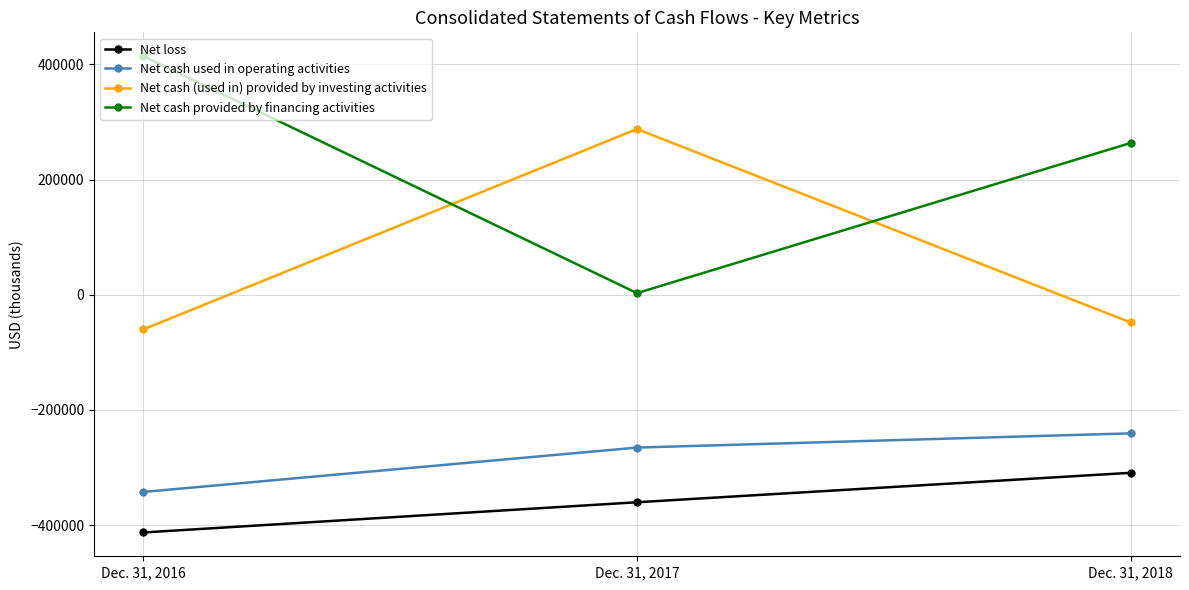

What is the greatest value displayed?

414382